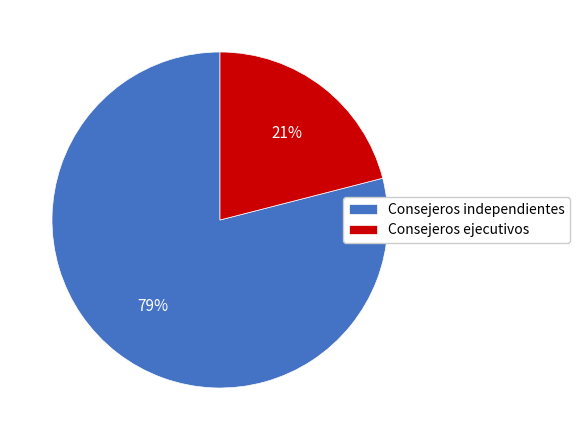

To the nearest percent, what is the average slice percentage?

50%